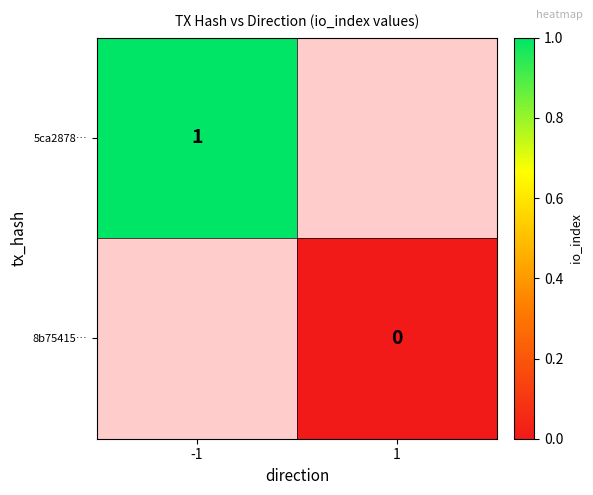

Is the value of 8b75415… at 1 greater than the value of 5ca2878… at -1?

No